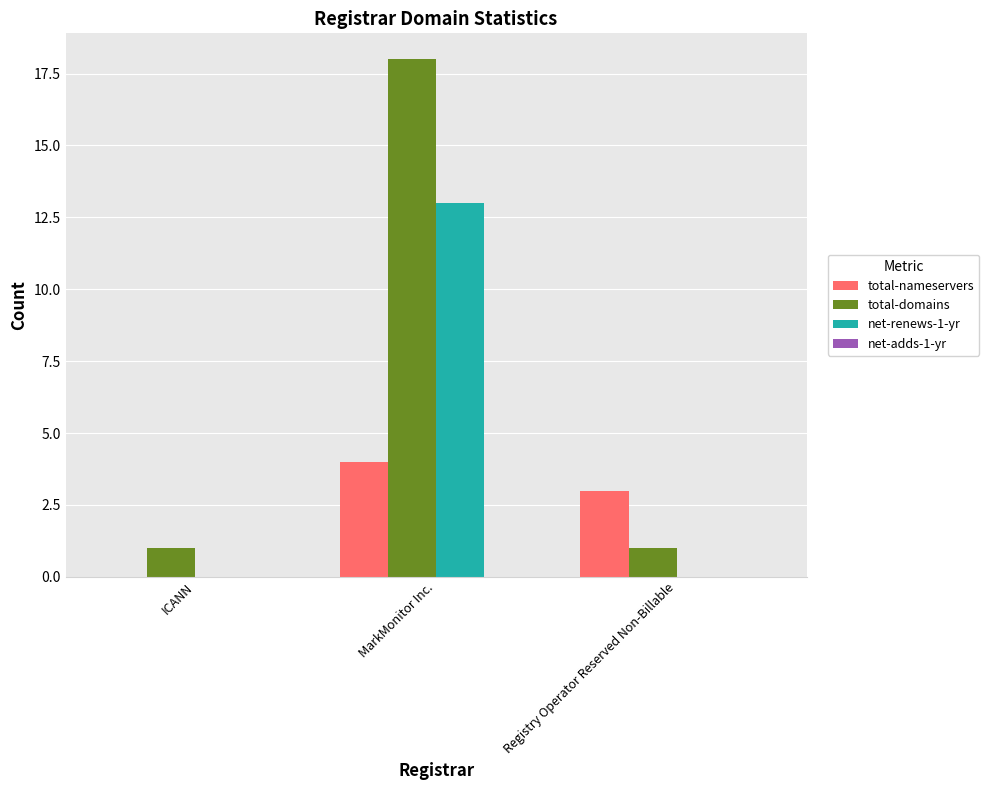

Between ICANN and MarkMonitor Inc., which series saw the biggest shift?

total-domains